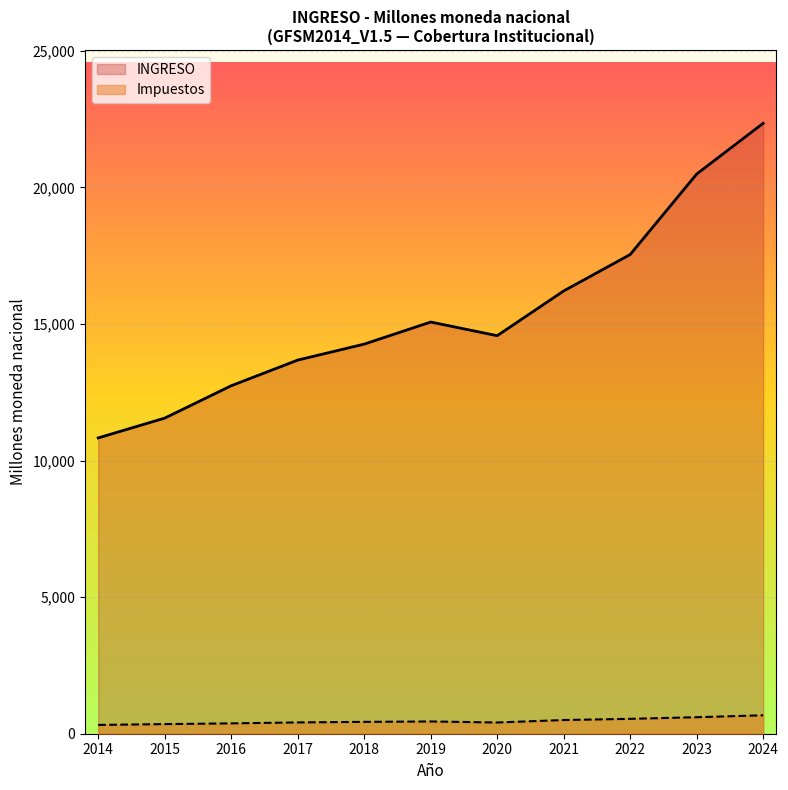

How many categories are shown in the chart?

11